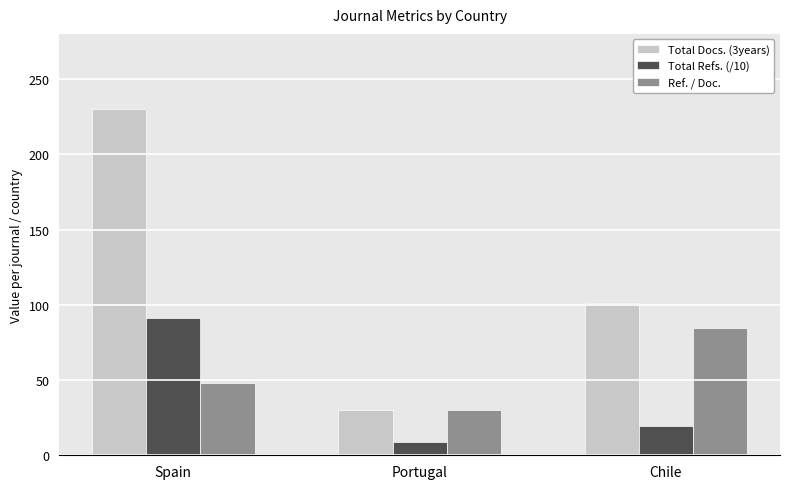

Which category has the highest value across all series?

Spain